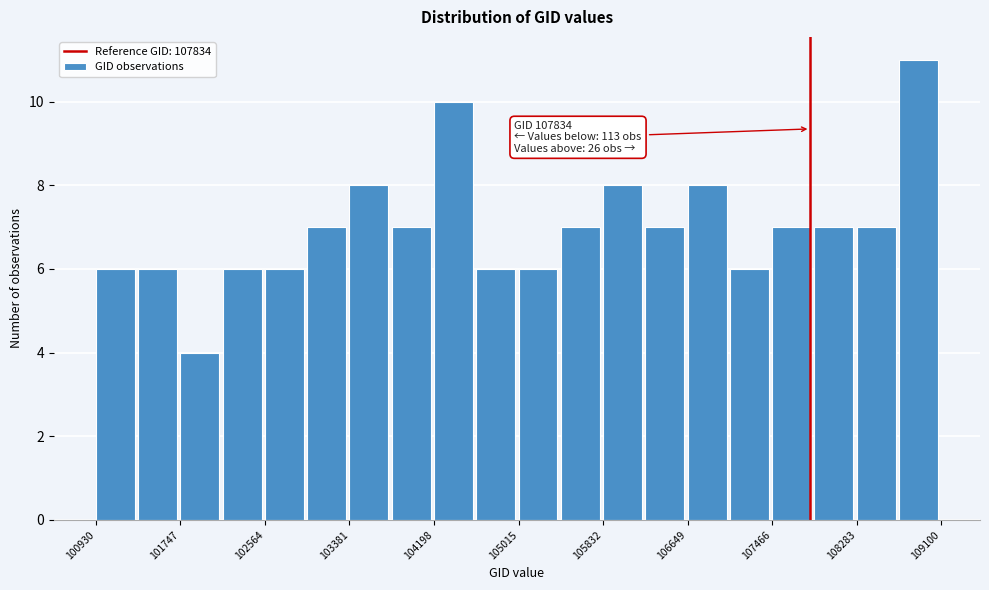

Over which range of the x-axis is the bar tallest?

108700 to 109100